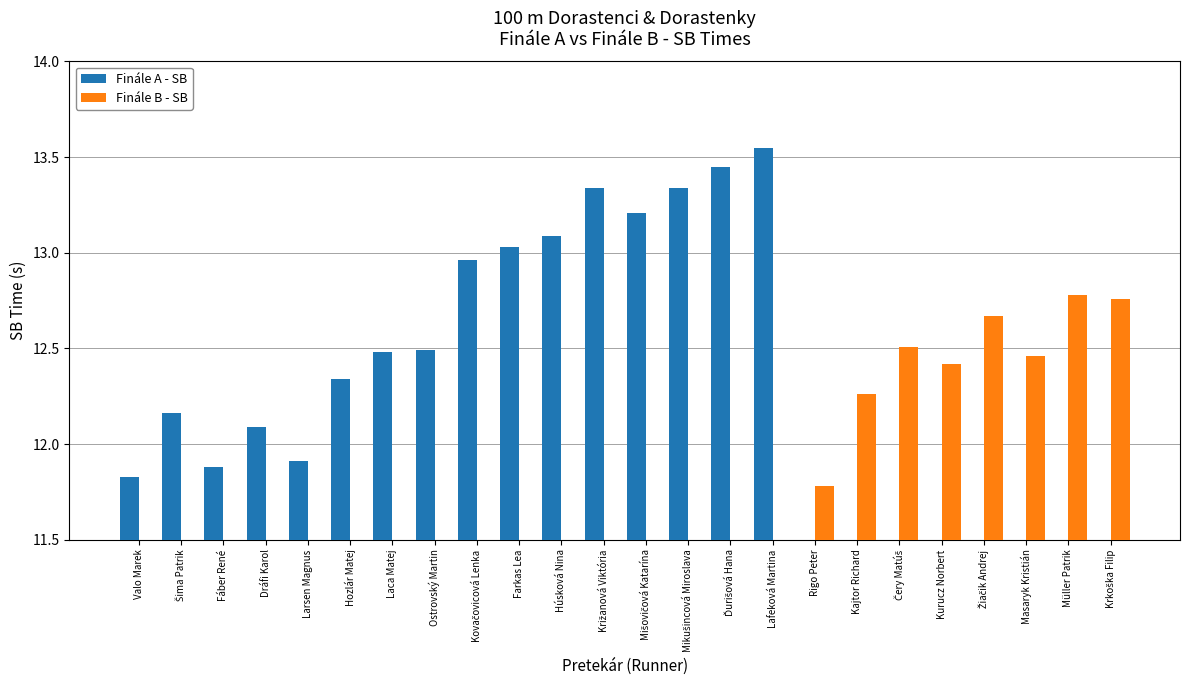

What are all the series names shown in the legend?

Finále A - SB, Finále B - SB